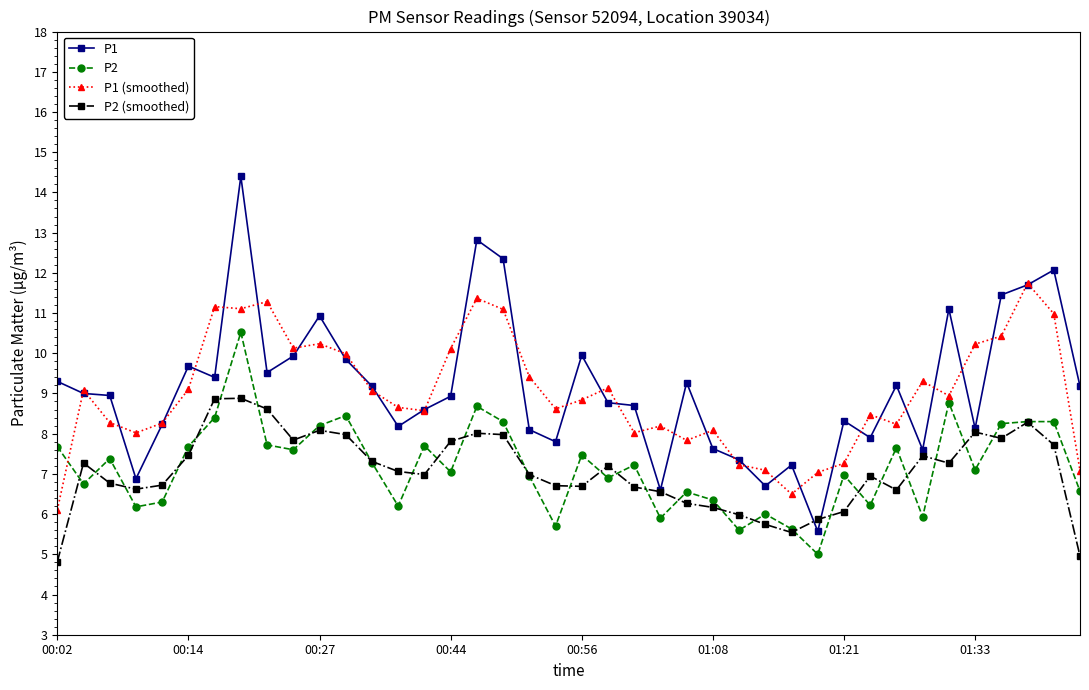

True or false: P2 has more than 1 points higher than both neighbors.

True